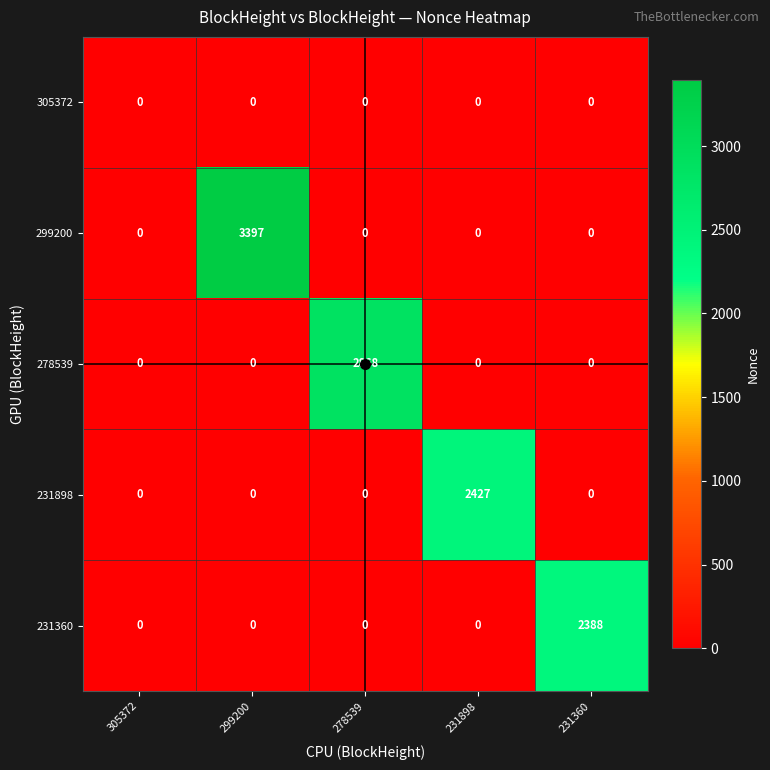

How many data points does each series have?

5